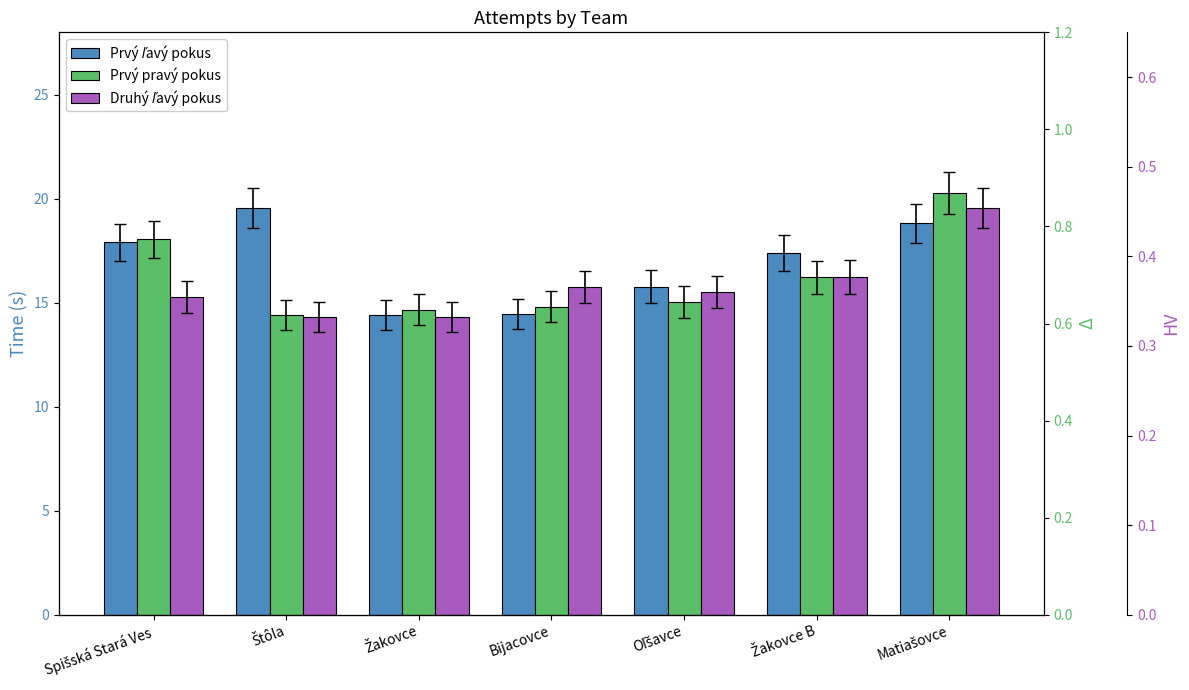

How many distinct data groups are displayed?

3